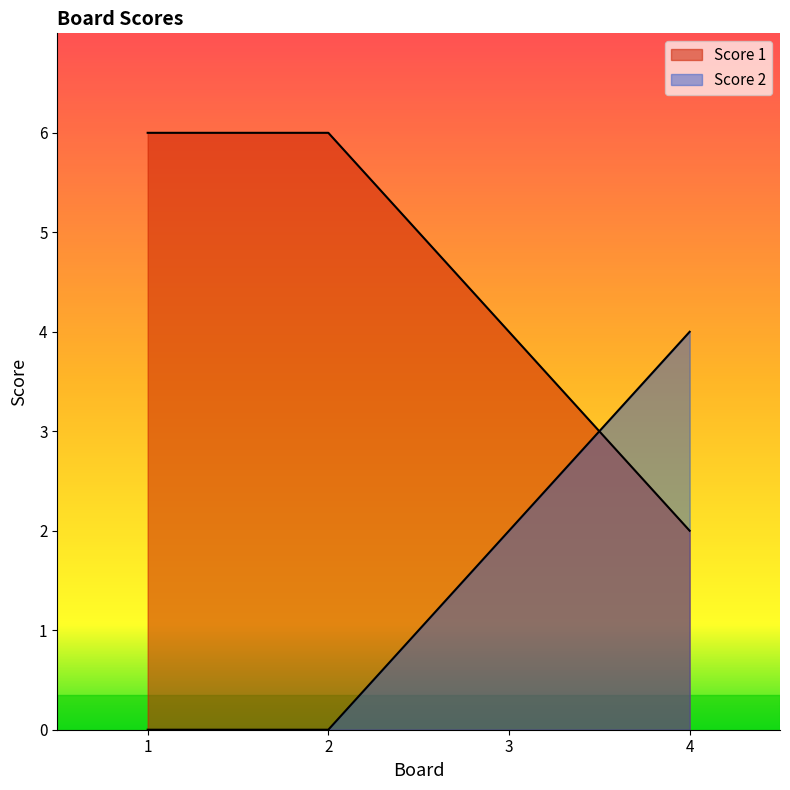

True or false: Score 2 has more than 0 points higher than both neighbors.

False